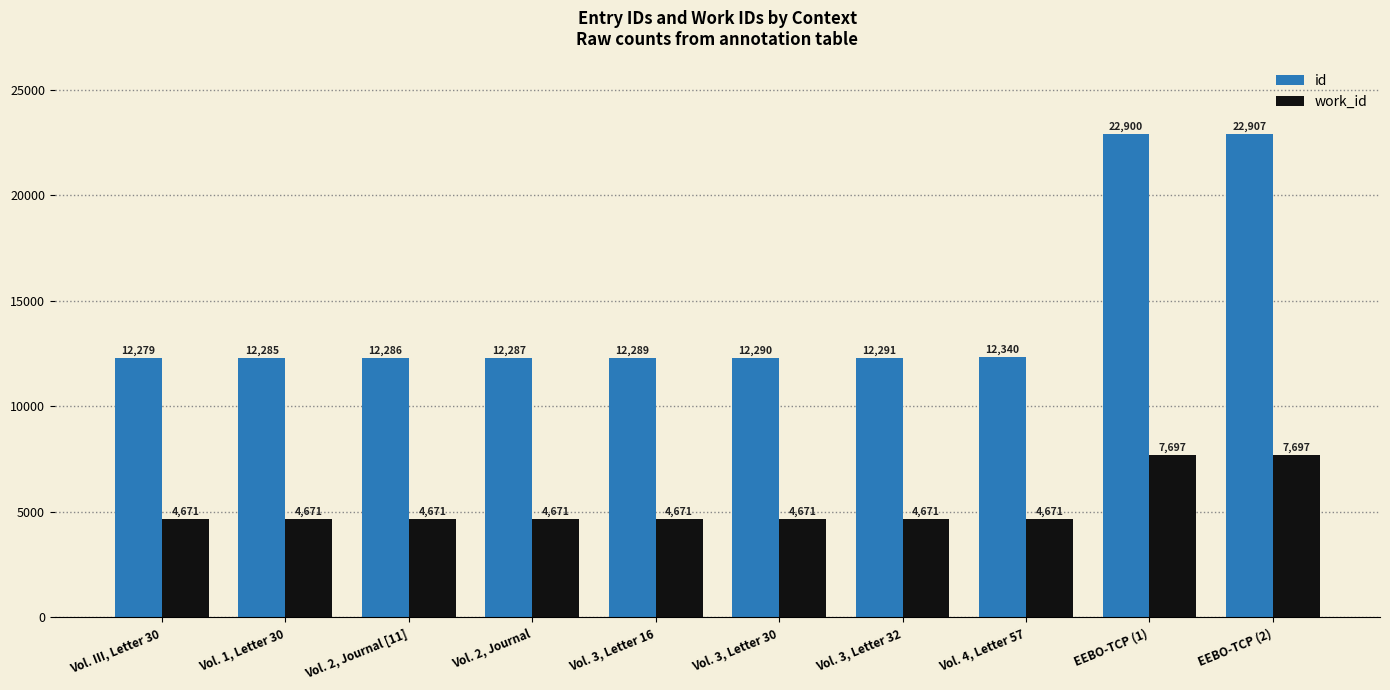

What is the spread (max minus min) of values at Vol. III, Letter 30?

7608